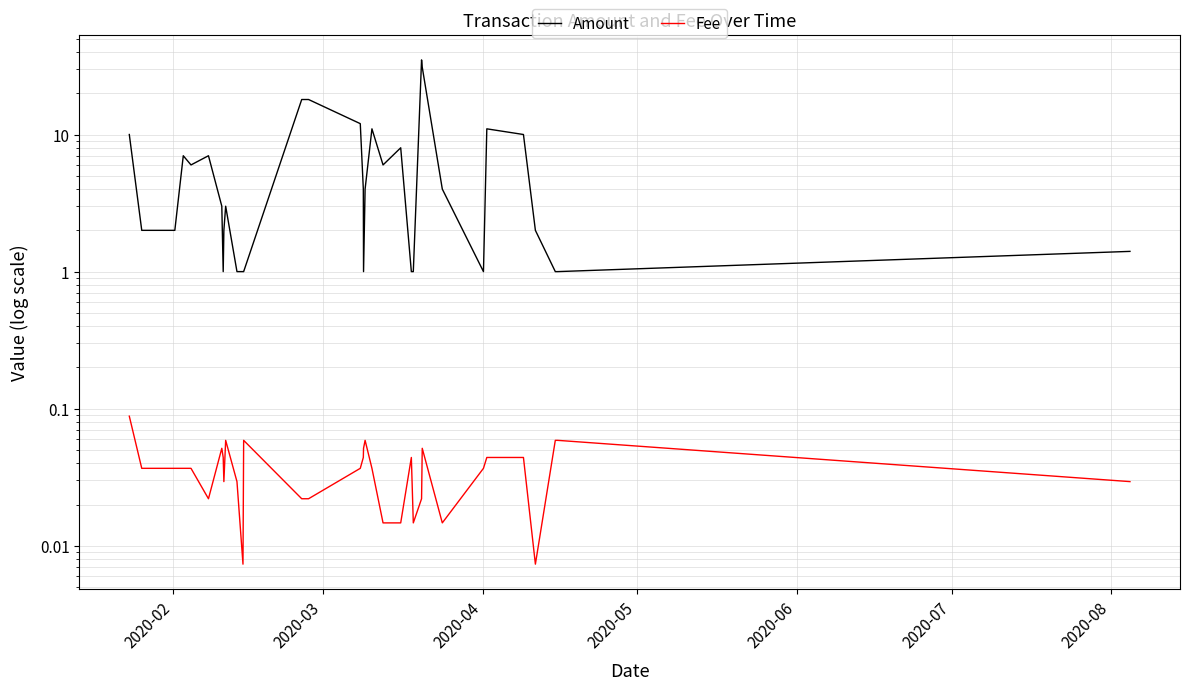

Reading right to left, extract all data points from this chart.

Amount: 1.4	1.0	1.0	2.0	10.0	11.0	1.0	4.0	31.0	35.0	1.0	1.0	8.0	6.0	11.0	4.0	1.0	4.0	12.0	18.0	18.0	1.0	1.0	1.0	3.0	2.0	1.0	3.0	7.0	6.0	7.0	2.0	2.0	10.0
Fee: 0.0	0.1	0.1	0.0	0.0	0.0	0.0	0.0	0.1	0.0	0.0	0.0	0.0	0.0	0.0	0.1	0.1	0.0	0.0	0.0	0.0	0.1	0.0	0.0	0.1	0.0	0.0	0.1	0.0	0.0	0.0	0.0	0.0	0.1